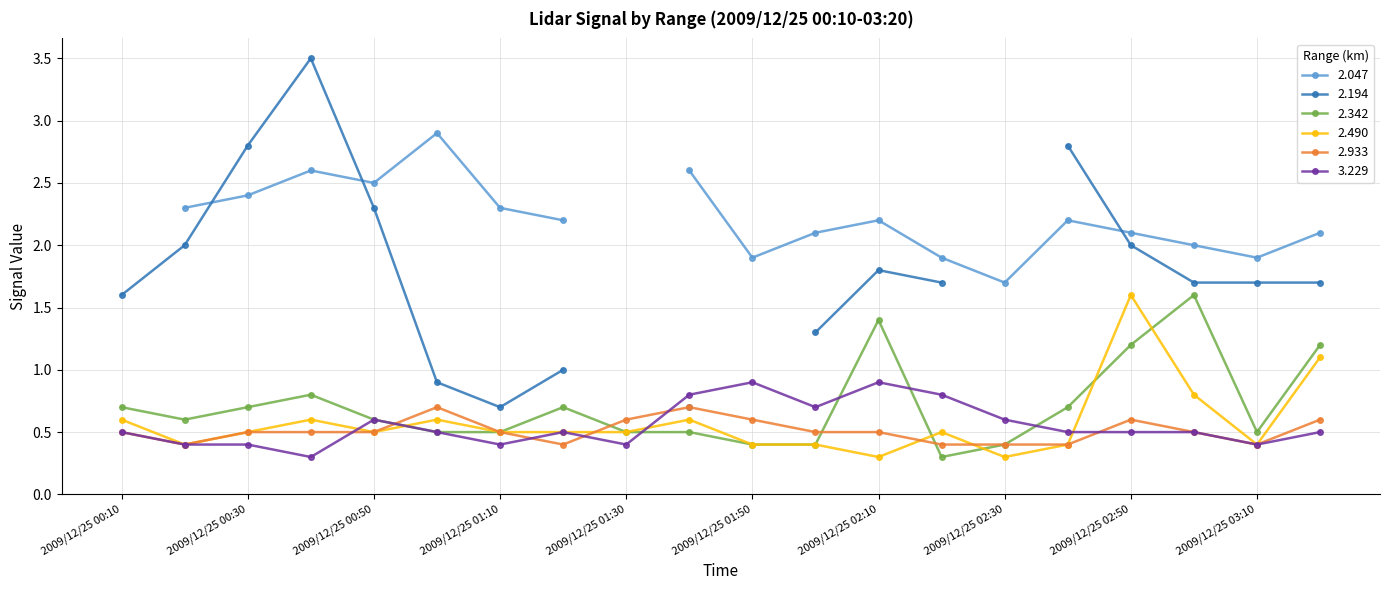

What is the average value of the 2.342 series?

0.7